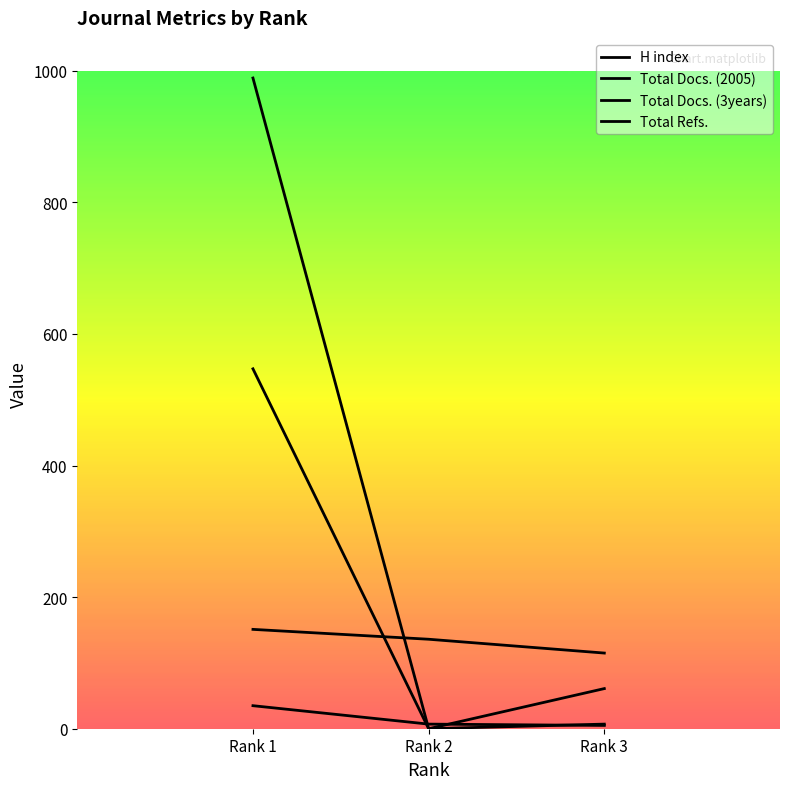

Which series has the widest spread of values?

Total Refs.